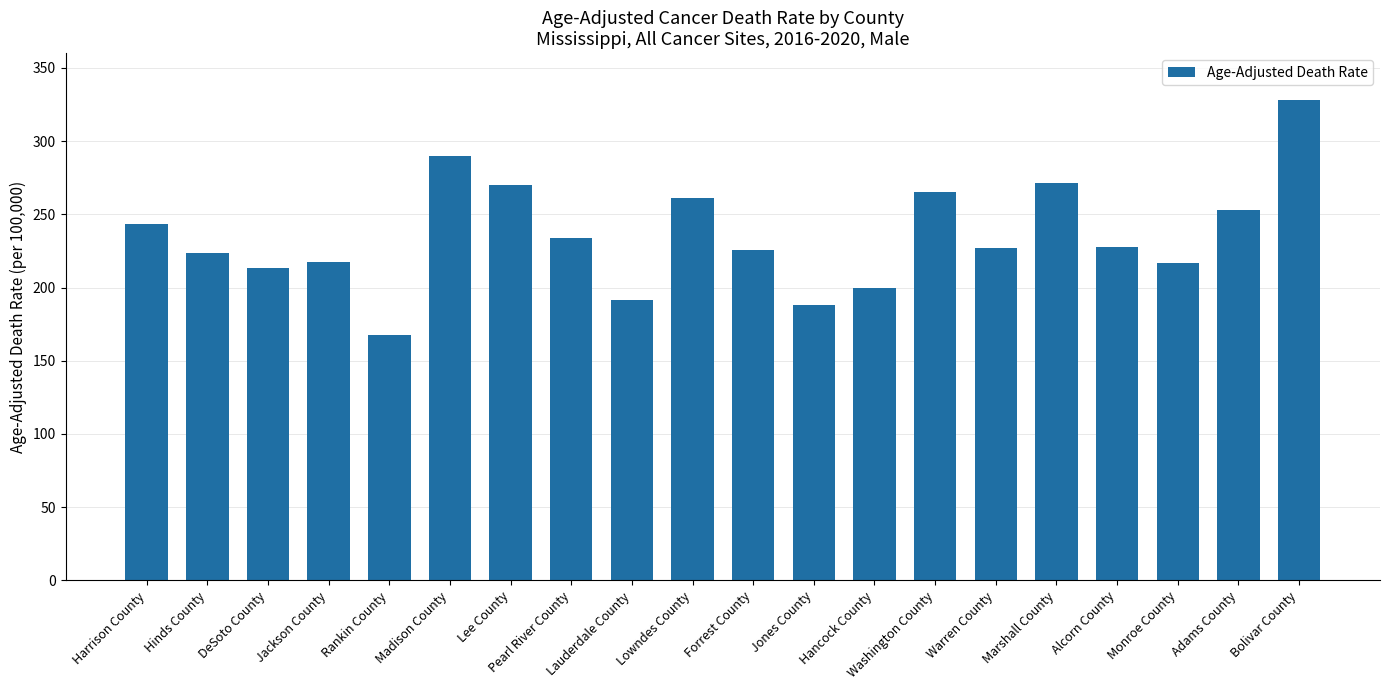

How many distinct data groups are displayed?

1